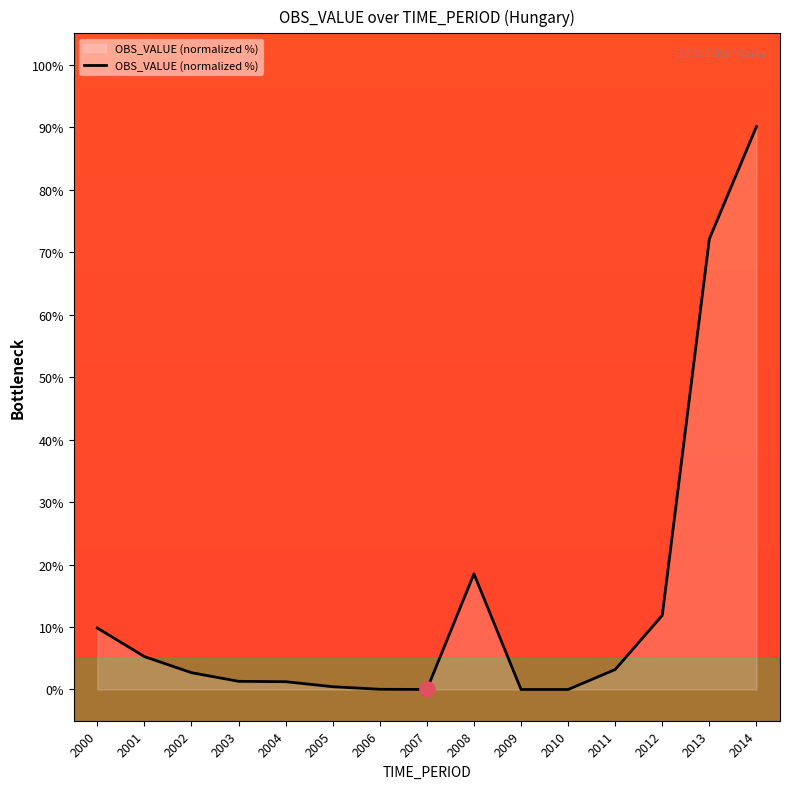

Between 2003 and 2001, which is larger?

2001